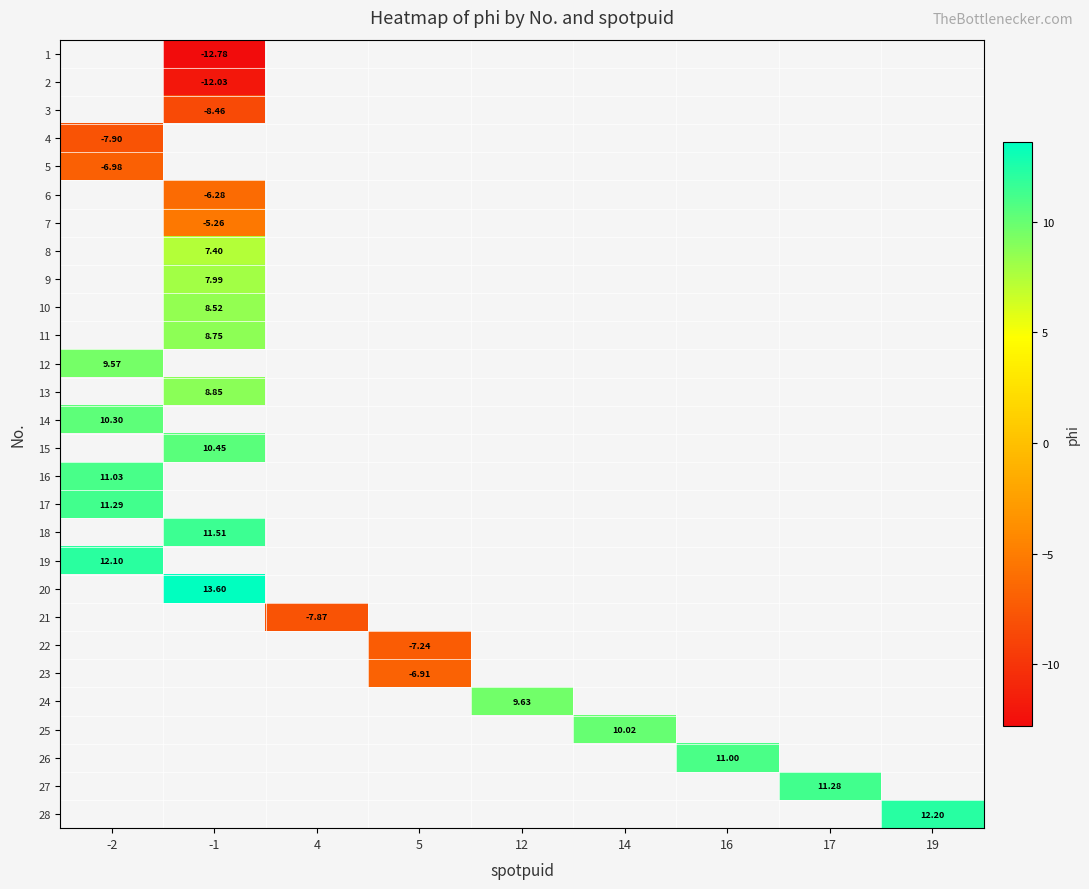

How many series are shown in this chart?

28